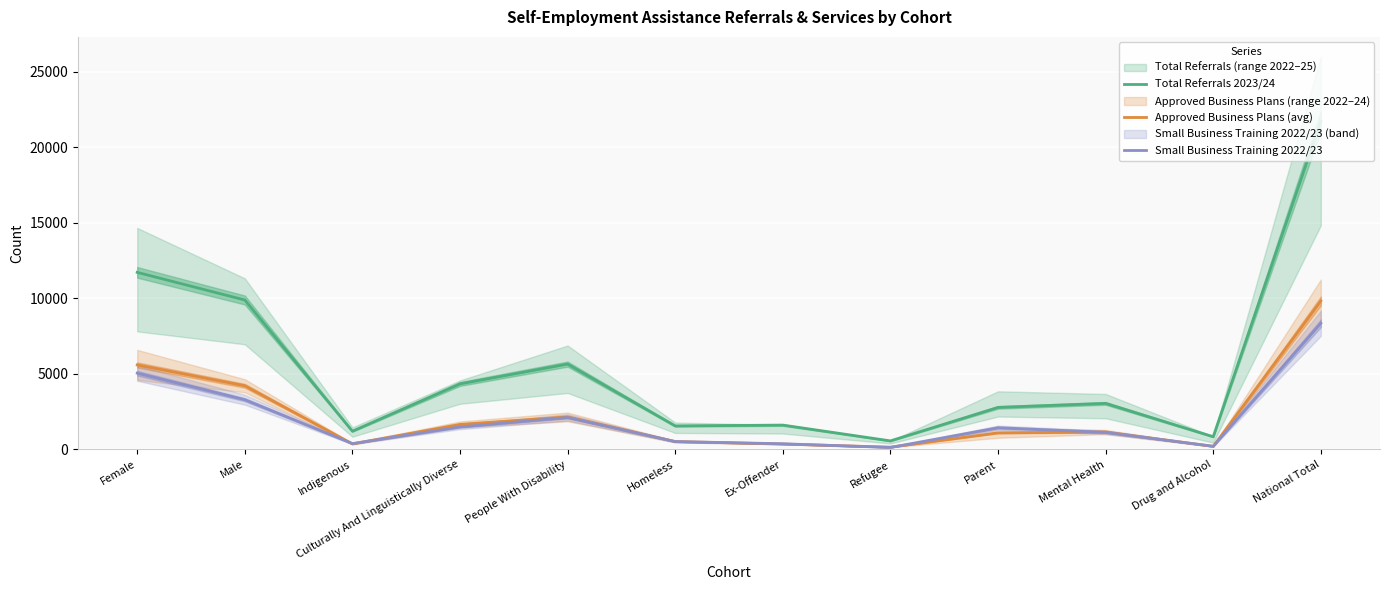

The Total Referrals 2023/24 series shows 5650.0 at People With Disability. True or false?

True